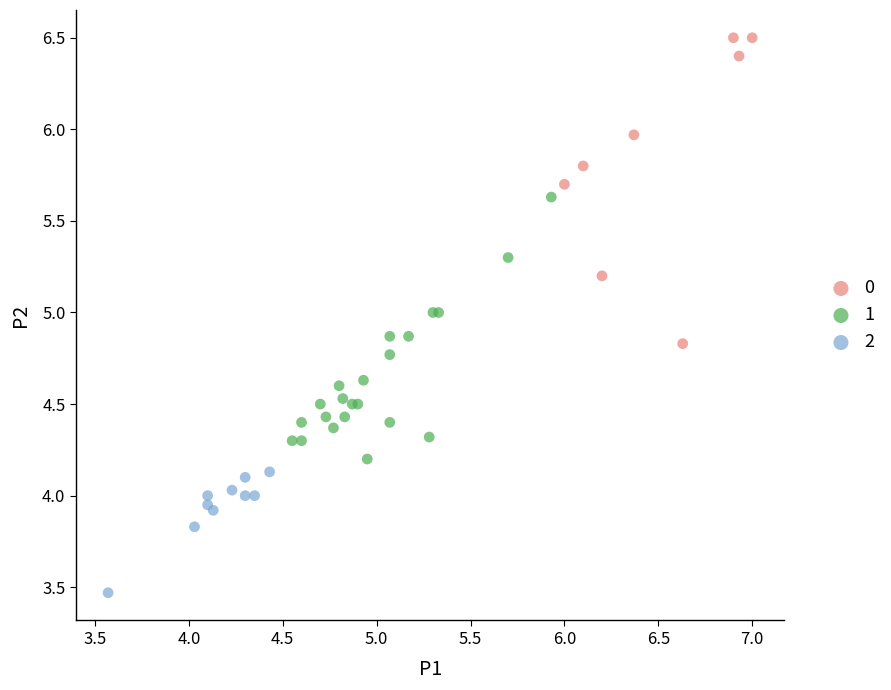

Which series contains the highest Y value?

0